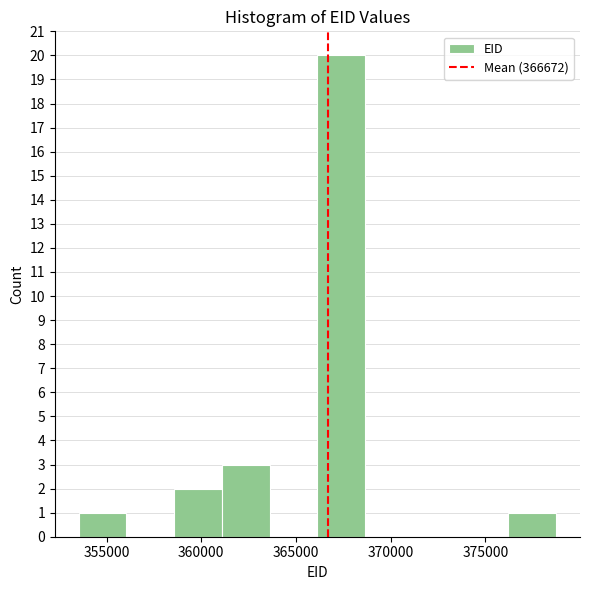

Reading left to right, list every bar in this chart as the range it spans on the x-axis followed by its height. Neither the bar edges nor the heights are printed on the chart, so give them approximately, as read against the axes.

353500 to 356000: 1
356000 to 358500: 0
358500 to 361000: 2
361000 to 363500: 3
363500 to 366000: 0
366000 to 368500: 20
368500 to 371000: 0
371000 to 373500: 0
373500 to 376000: 0
376000 to 378500: 1